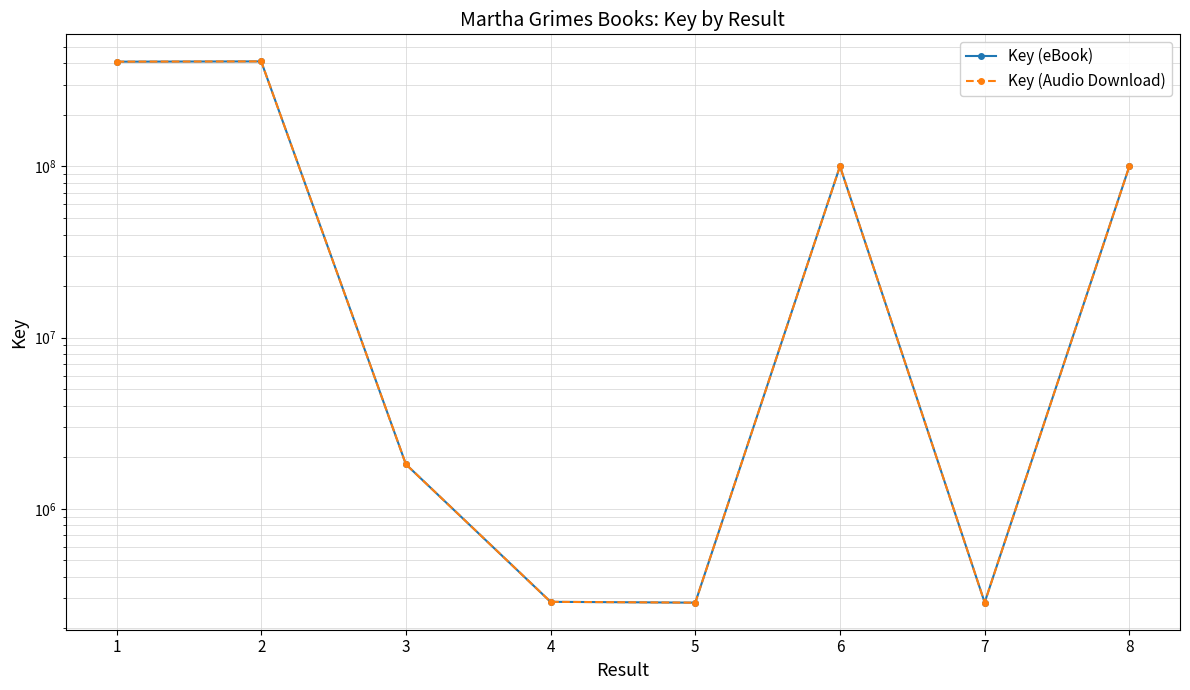

How many data points in Key (eBook) are above 100243313?

3